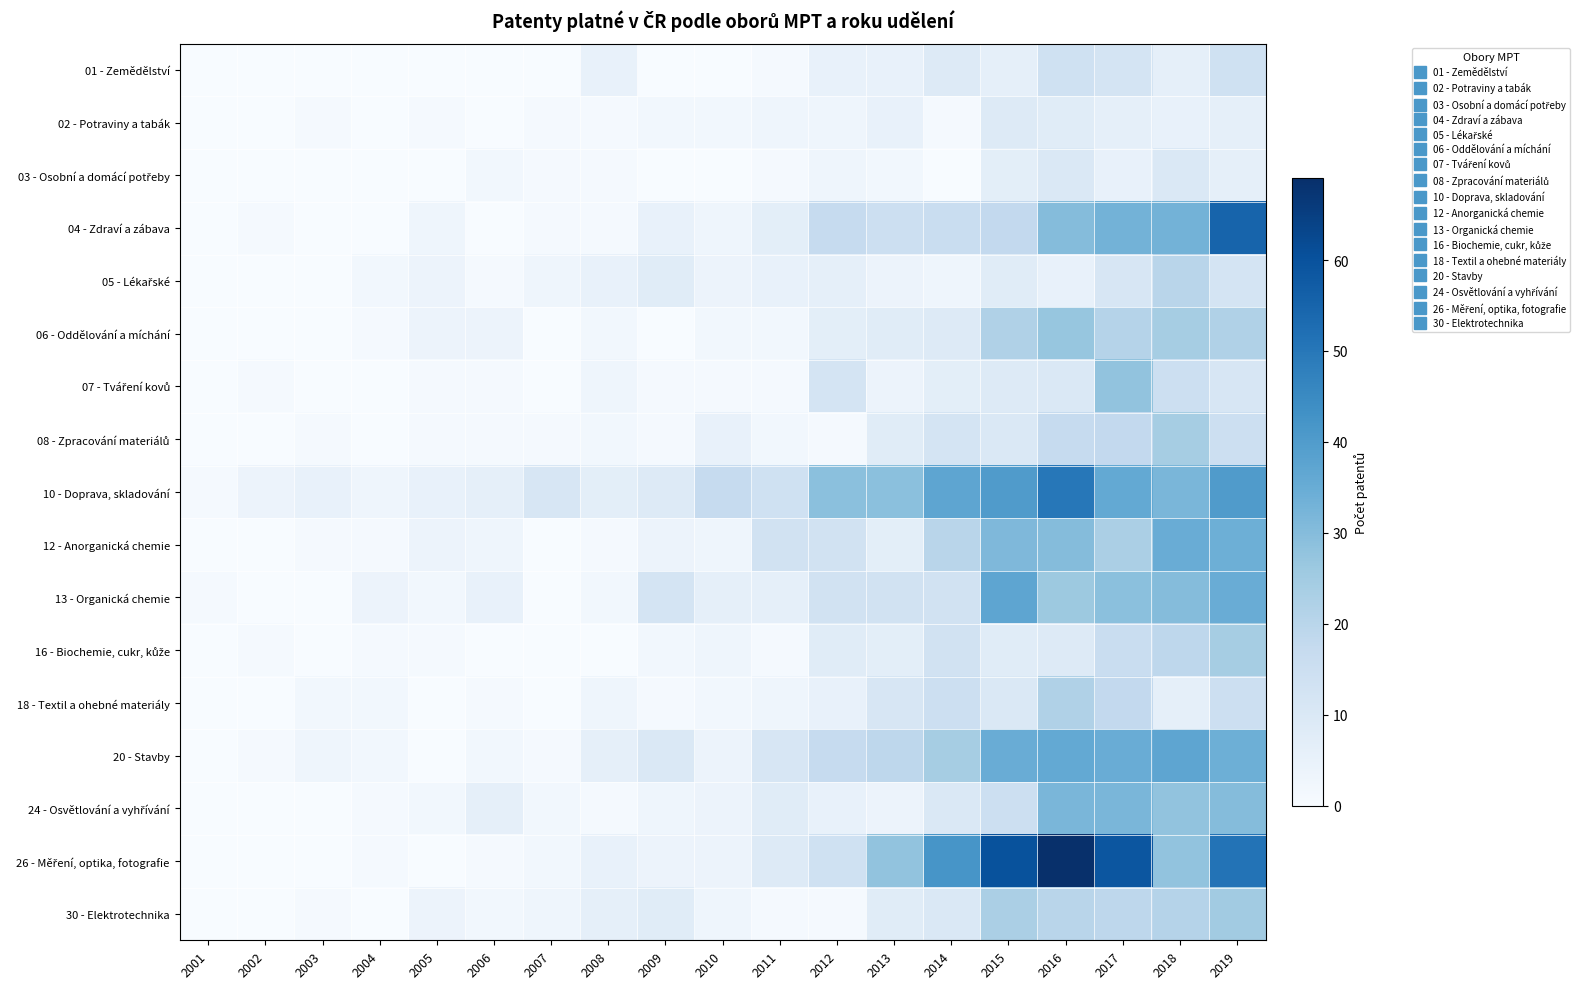

How many series are shown in this chart?

17